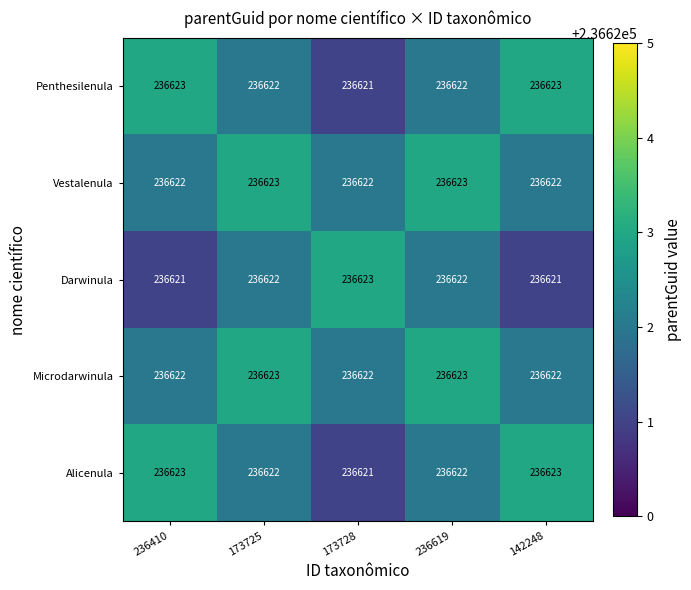

Is it true that Penthesilenula equals 236622 at 173725?

True